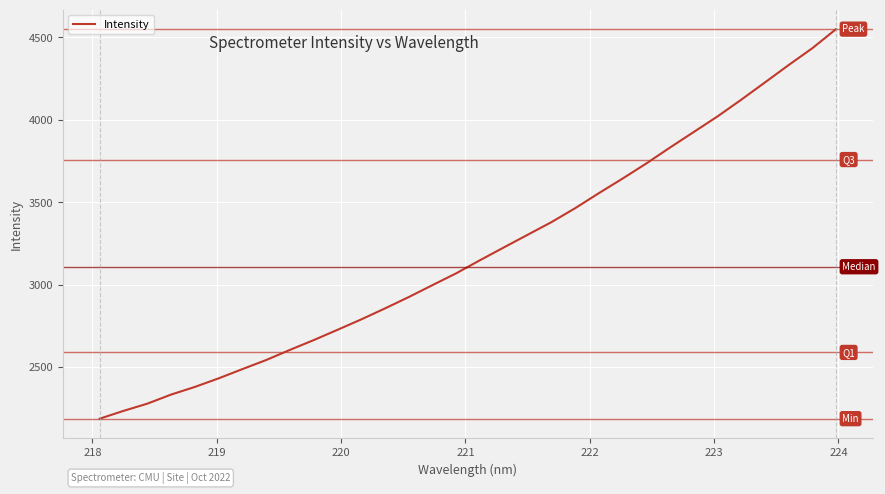

What is the smallest value displayed?

2187.0